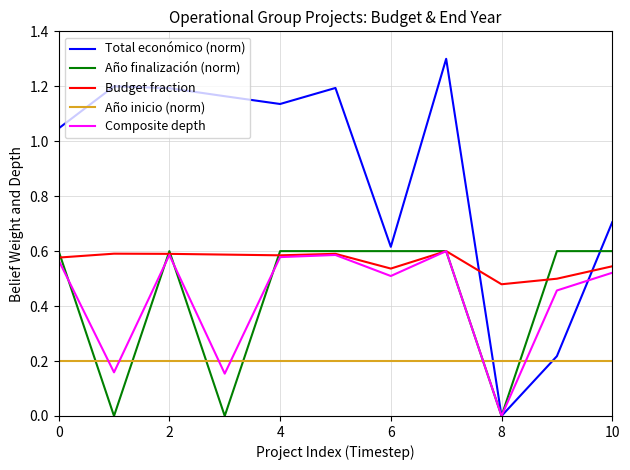

What is the maximum value shown in the chart?

1.3